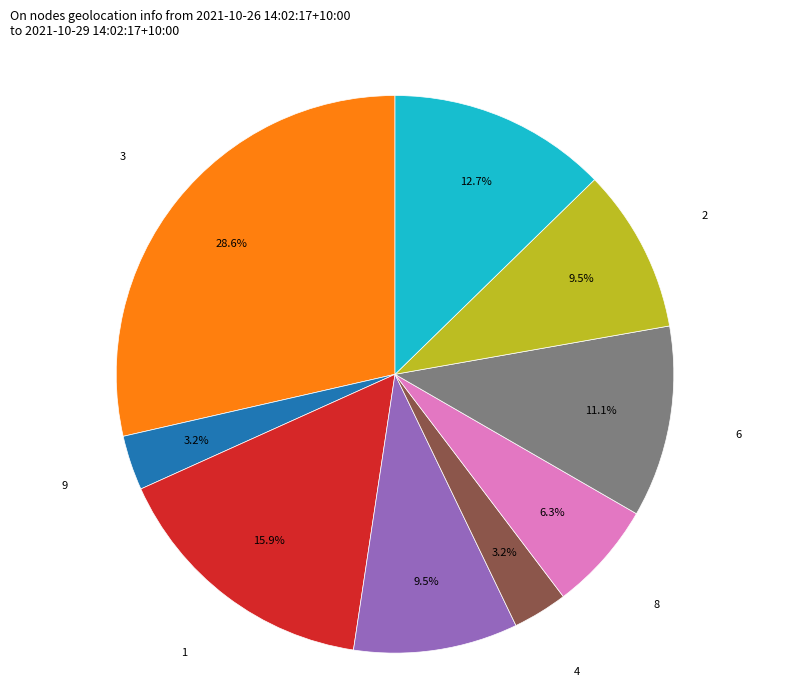

Is there any slice that represents more than half of the pie?

No